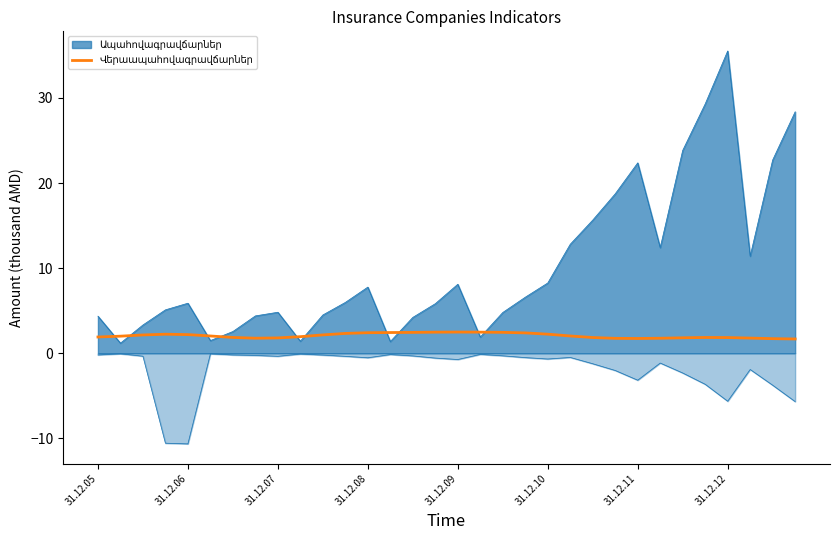

Does the chart have visible grid lines?

No